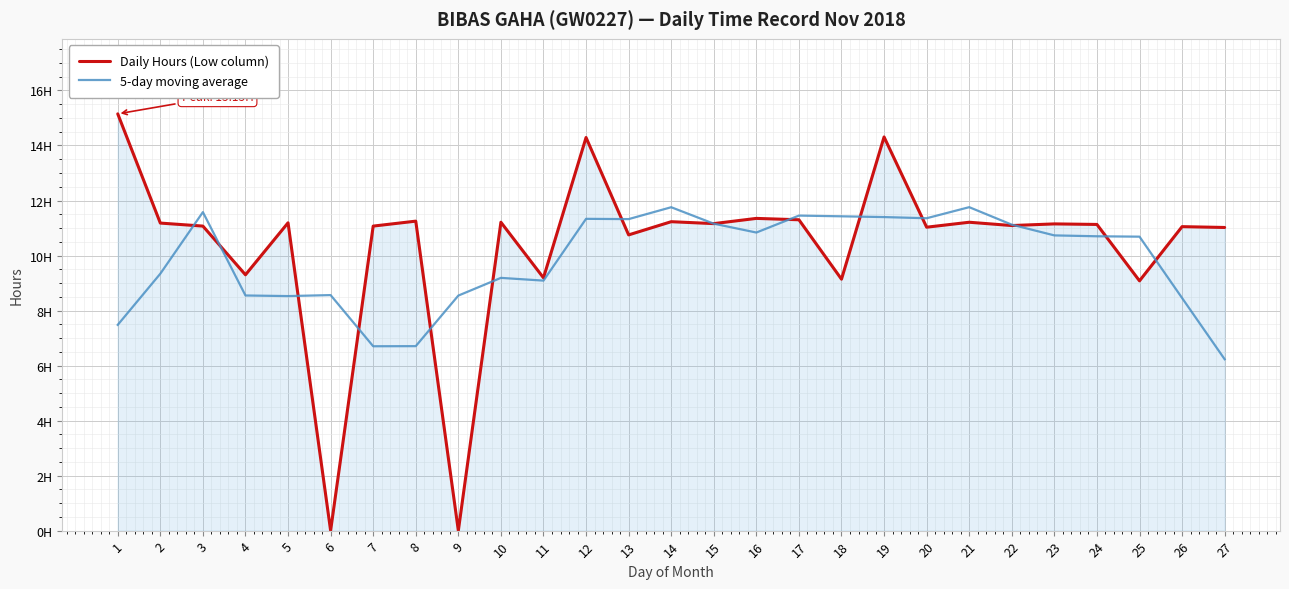

Rank the series by their maximum value, from lowest to highest.

5-day moving average, Daily Hours (Low column)